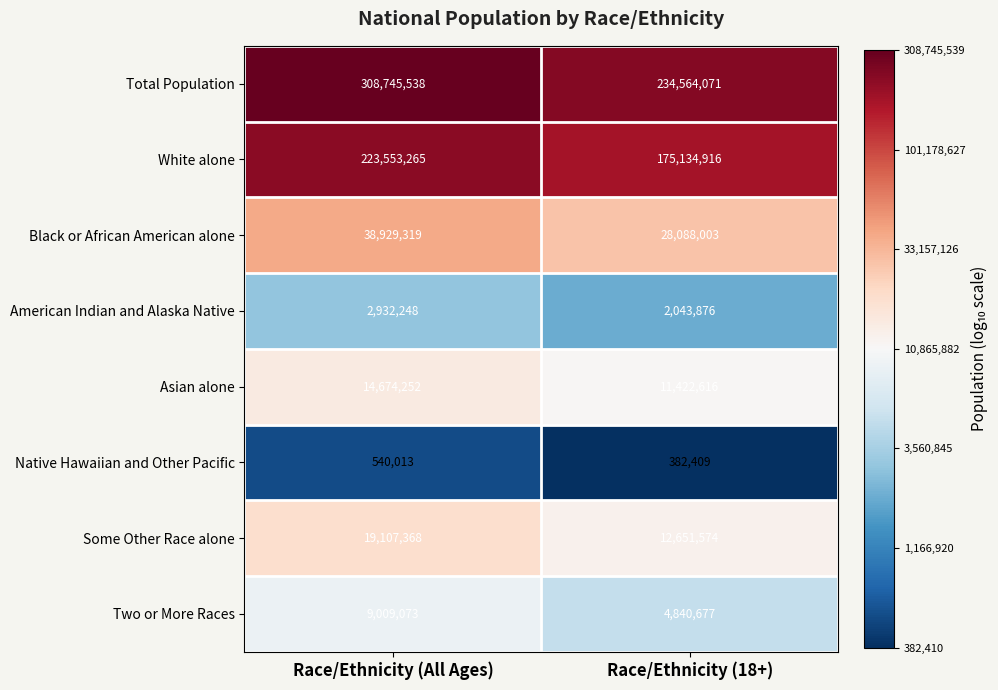

What is the sum of the Asian alone values at Race/Ethnicity (All Ages) and Race/Ethnicity (18+)?

26096868